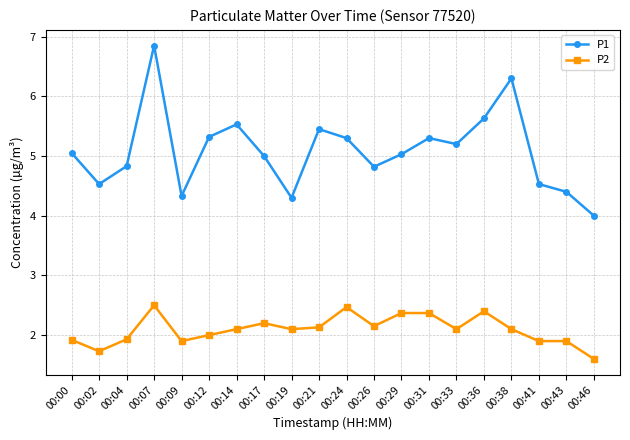

True or false: P2 and P1 cross at least once.

False